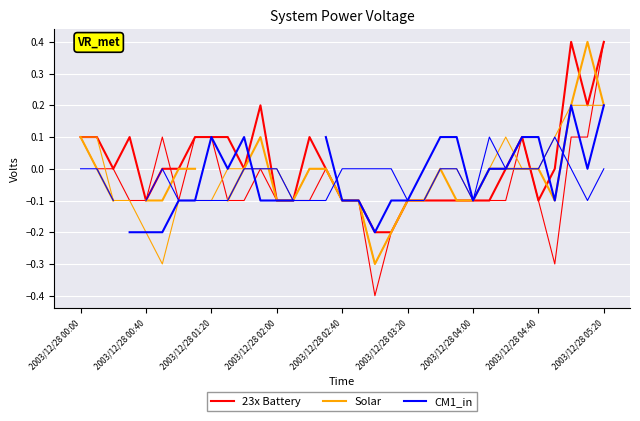

Where is the first local maximum for Solar?

11